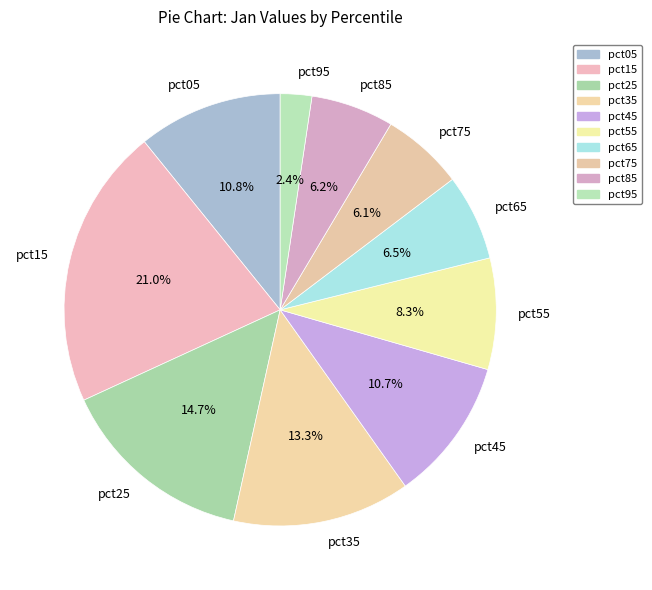

Which slice is the largest?

pct15